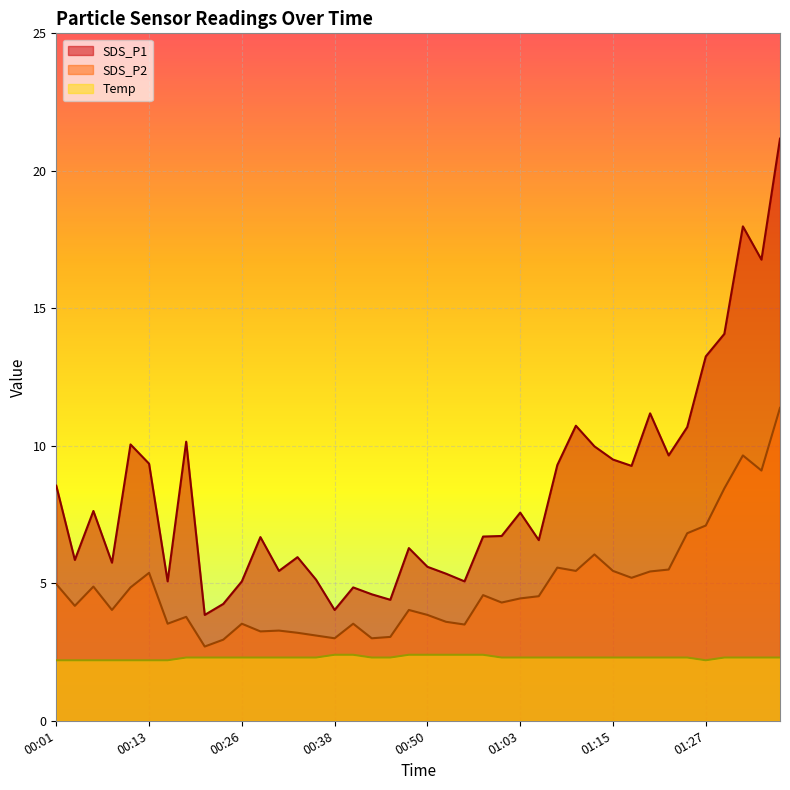

What is the maximum value shown in the chart?

21.2